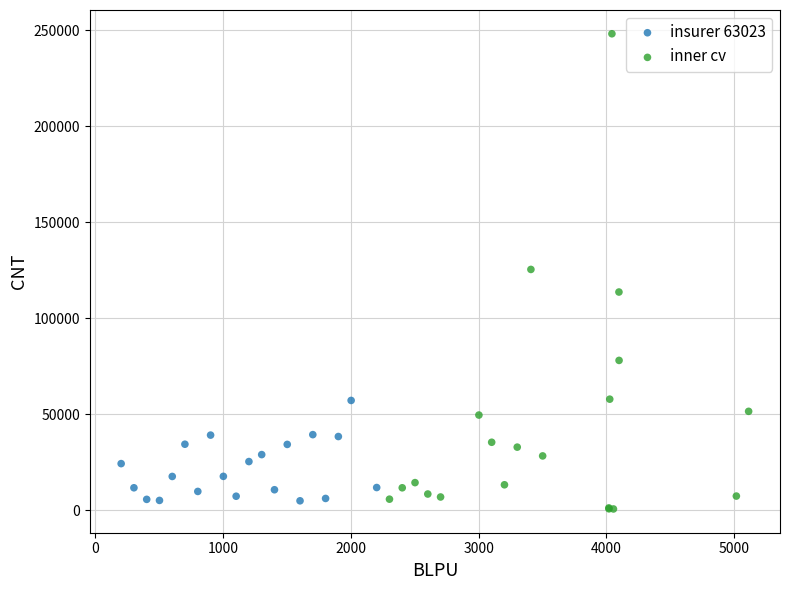

Which series contains the highest Y value?

inner cv